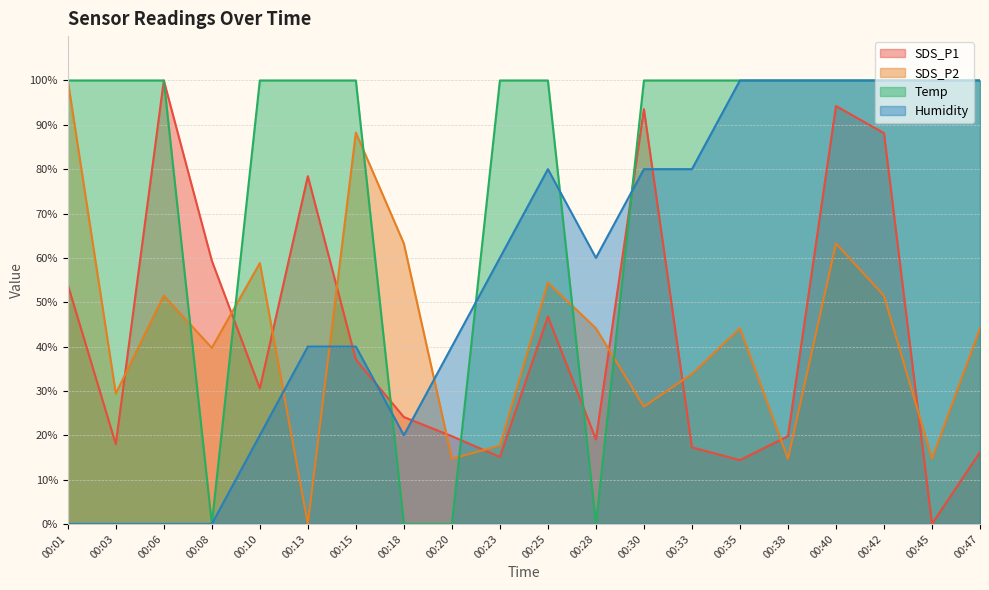

True or false: Temp and Humidity intersect in this chart.

True